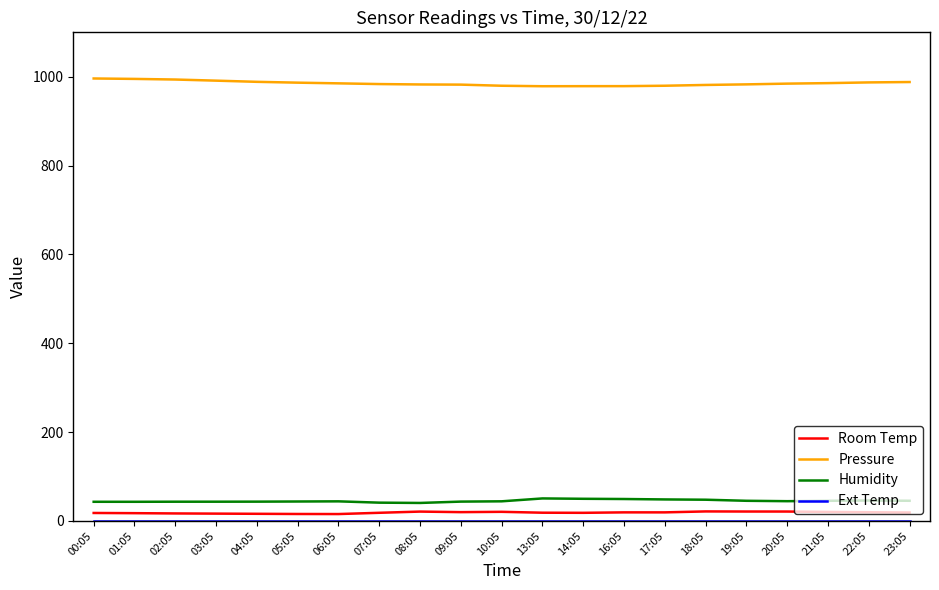

In Humidity, how many points are lower than both neighbors (excluding endpoints)?

3